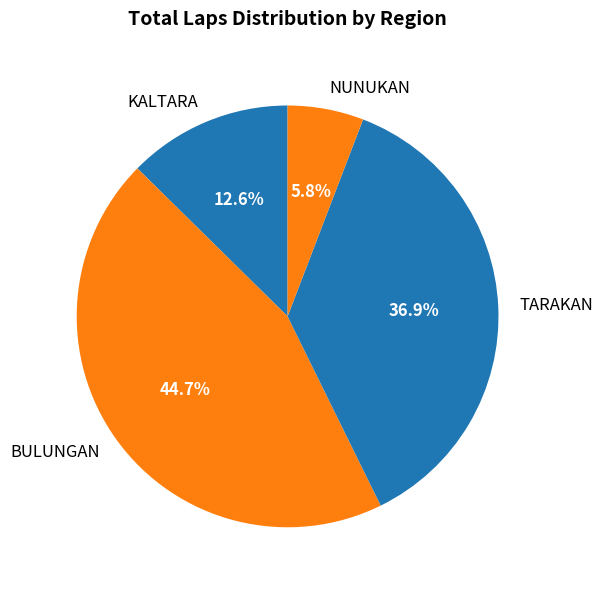

What is the largest slice in the pie chart?

BULUNGAN